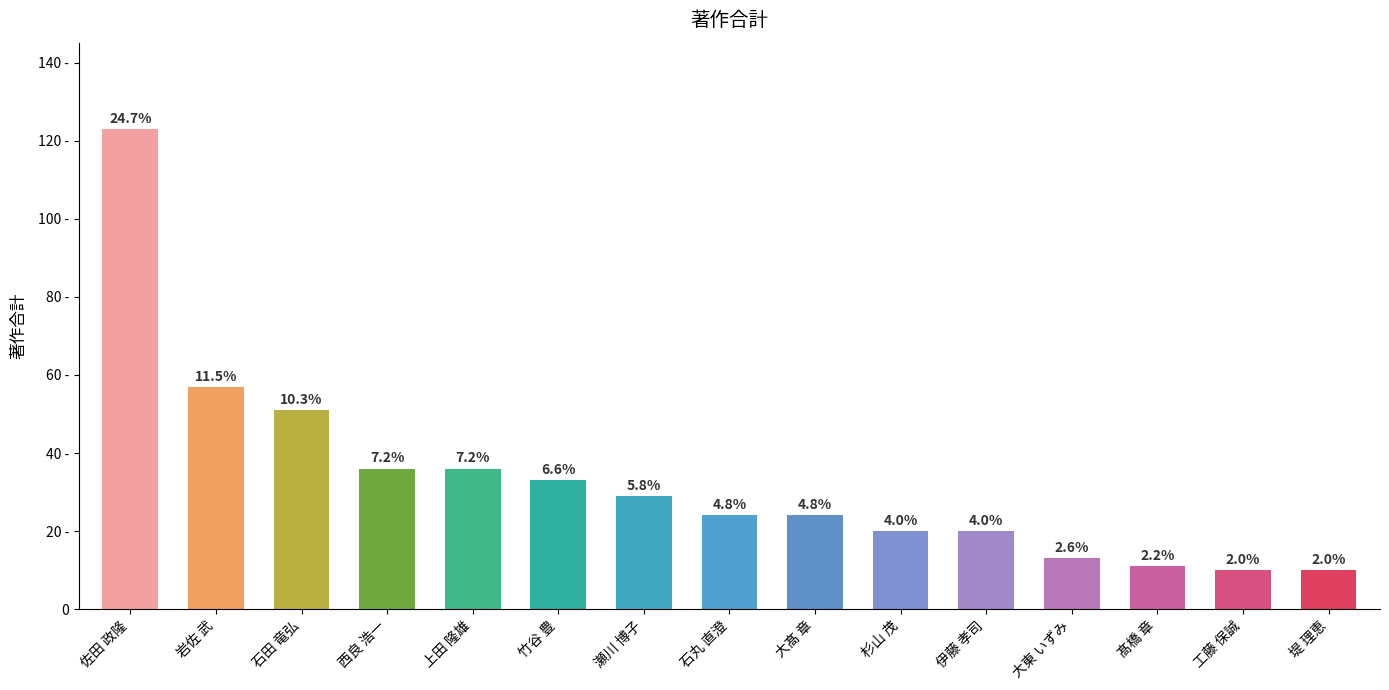

What is the difference between the maximum and second lowest values?

113